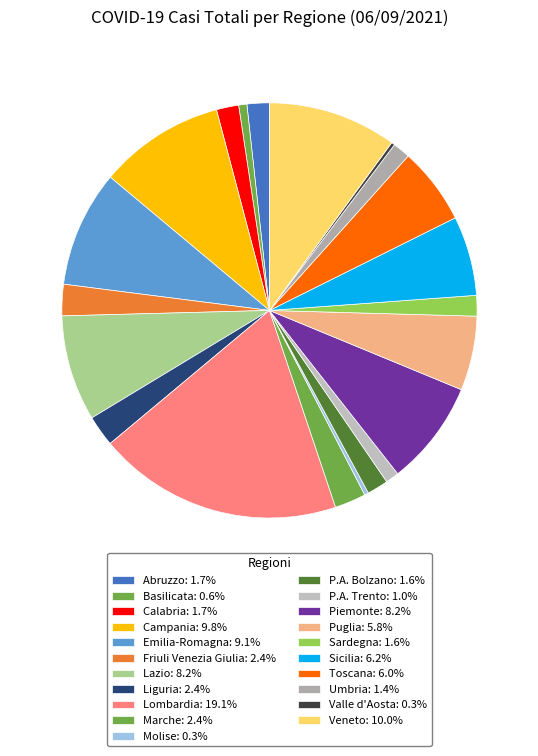

How many segments does this pie chart have?

21